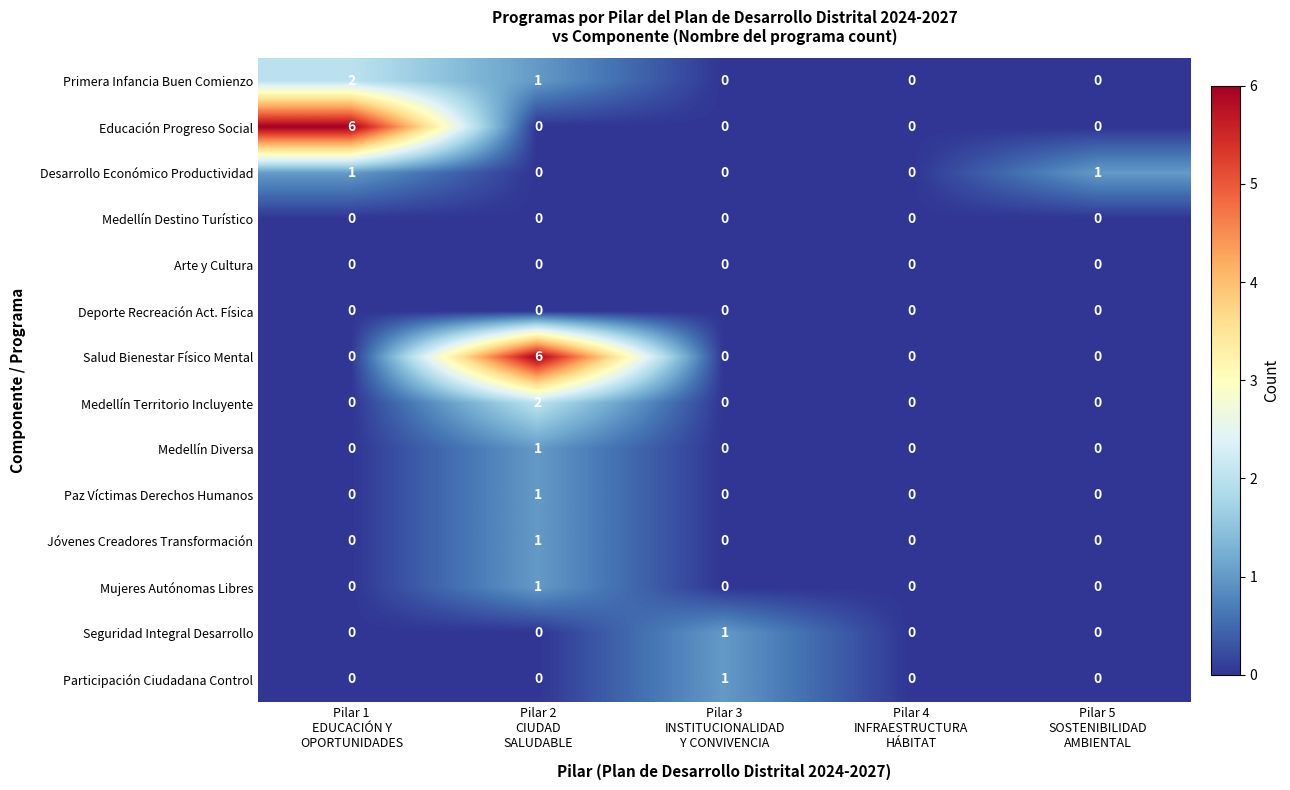

Count the Medellín Territorio Incluyente values in the range 0 to 1.

4